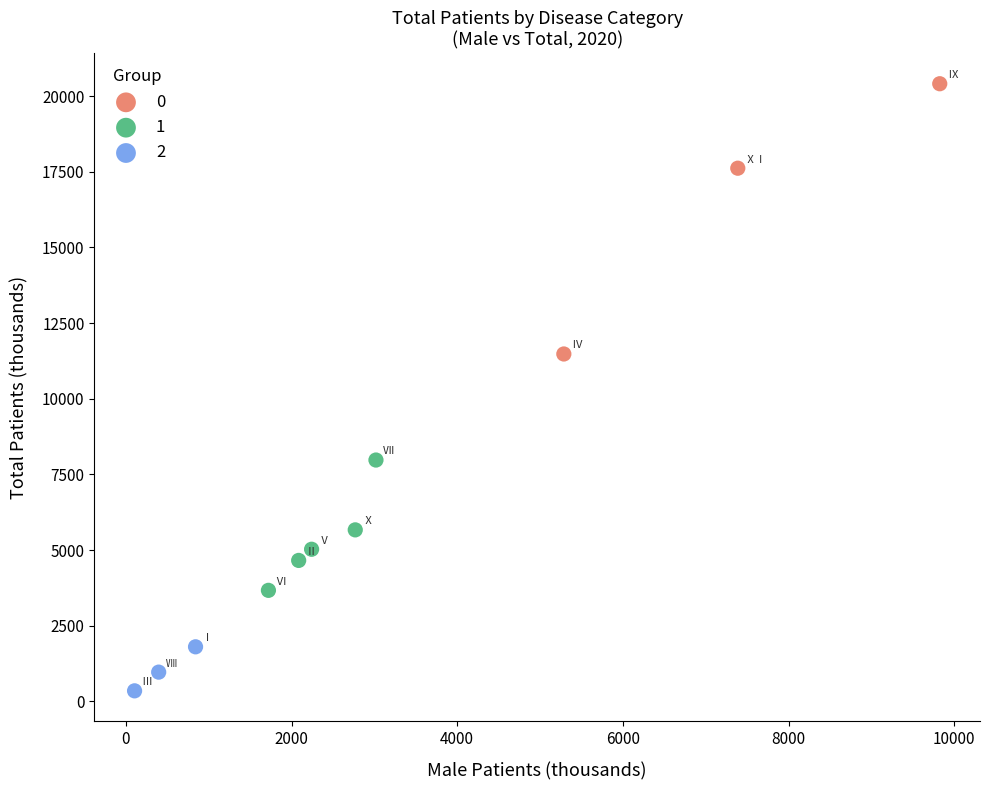

Which series contains the lowest Y value?

2